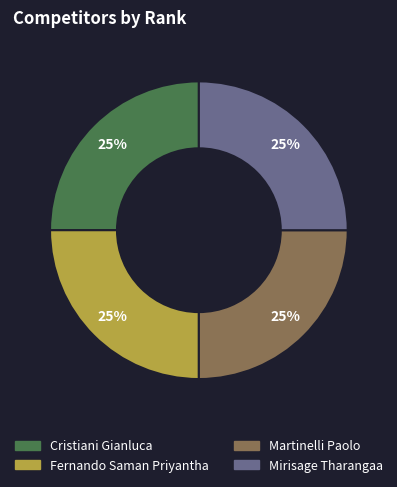

Approximately how many times larger is the value at Martinelli Paolo compared to Fernando Saman Priyantha?

1.0